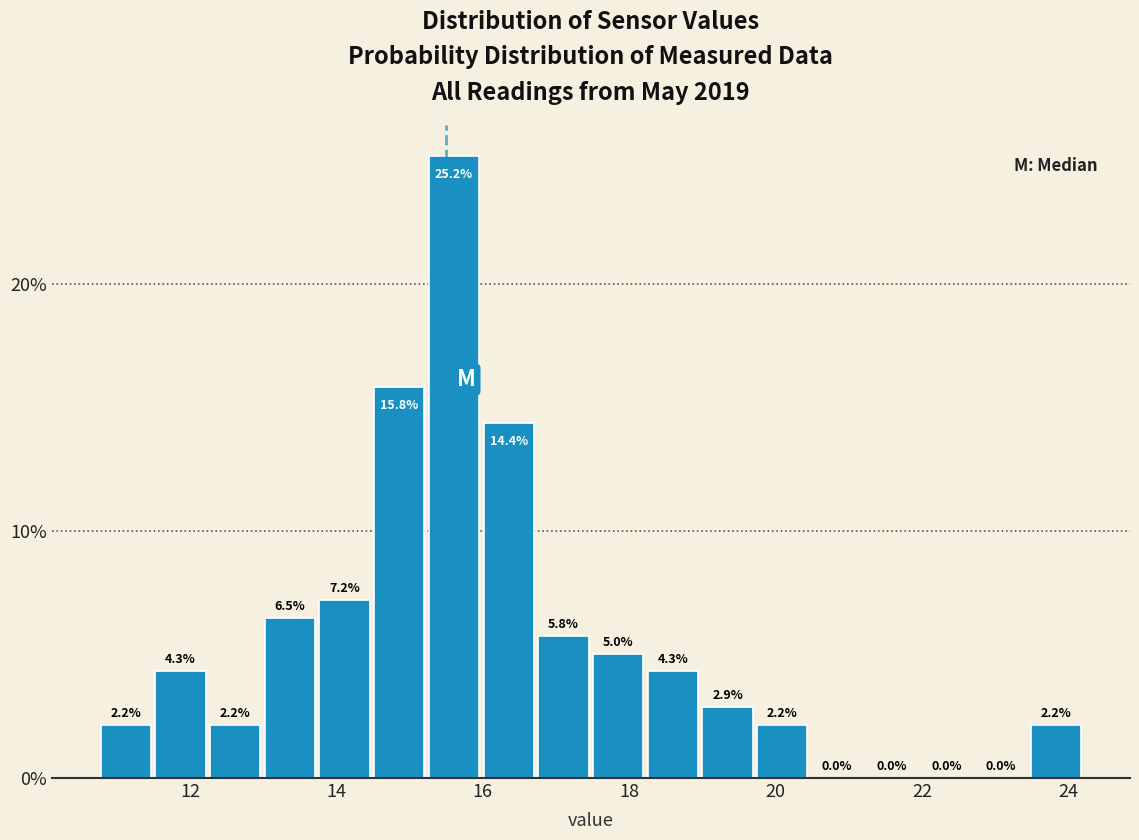

Around what value on the x-axis is the tallest bar? Give the approximate position of its centre, as read against the axis.

15.6